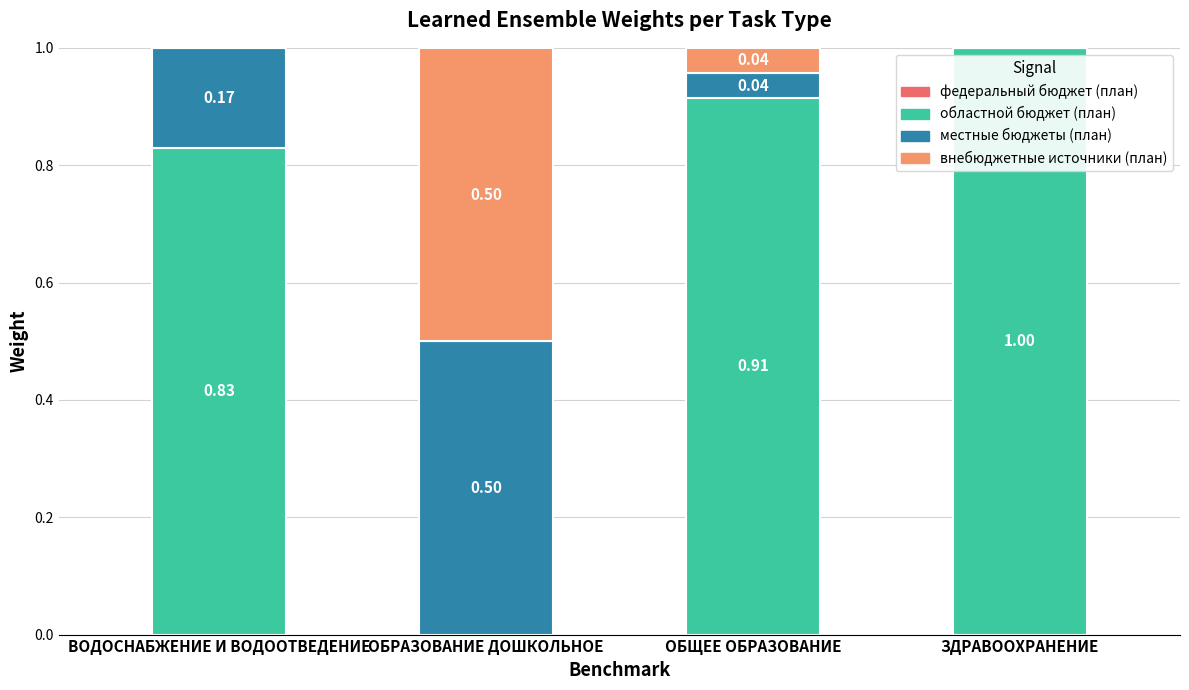

How many series are shown in this chart?

3